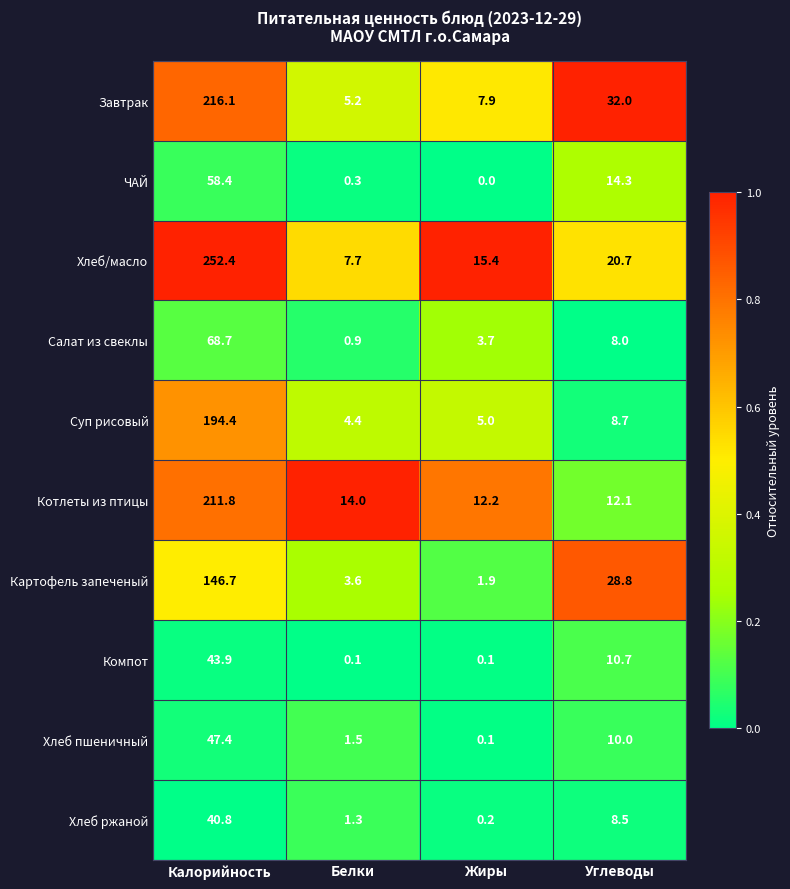

Which category has the highest value across all series?

Калорийность